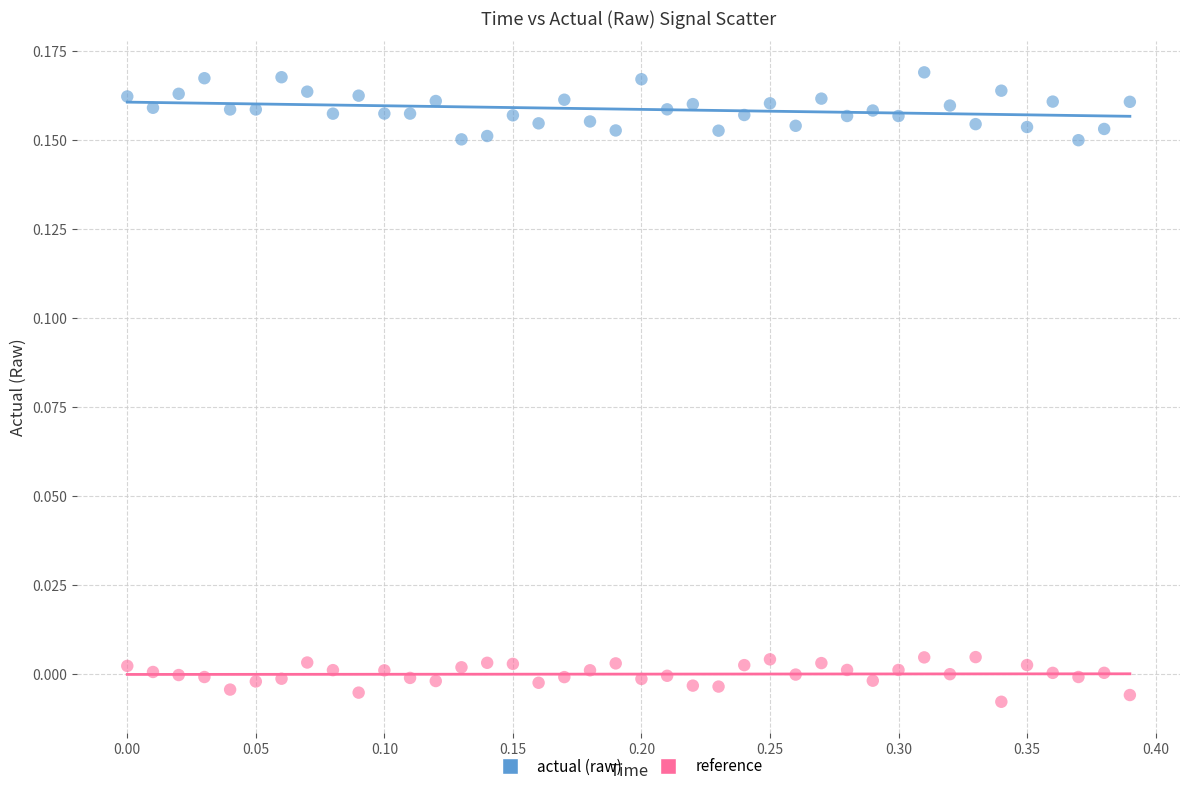

Which series reaches the minimum Y coordinate?

reference